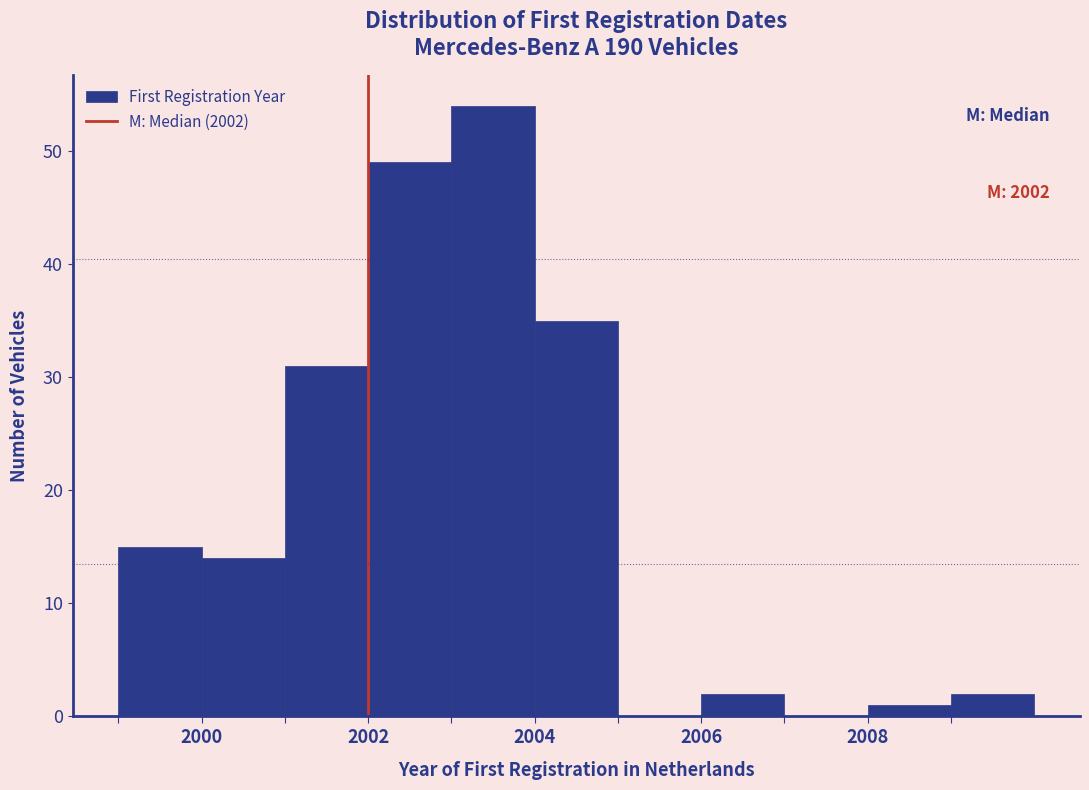

Over which range of the x-axis is the bar tallest?

2003 to 2004